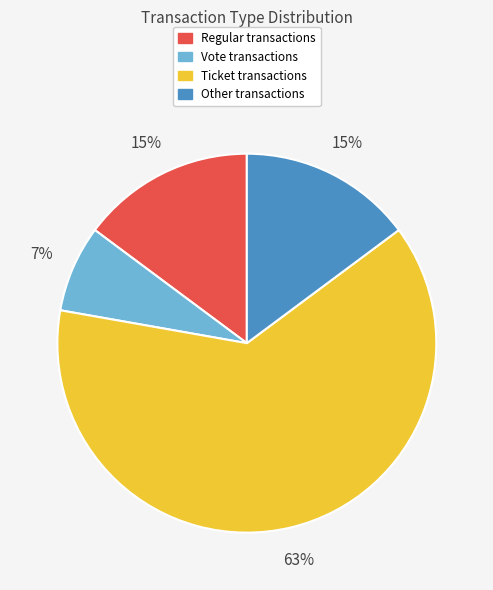

To the nearest percent, what percentage of the pie is Regular?

15%